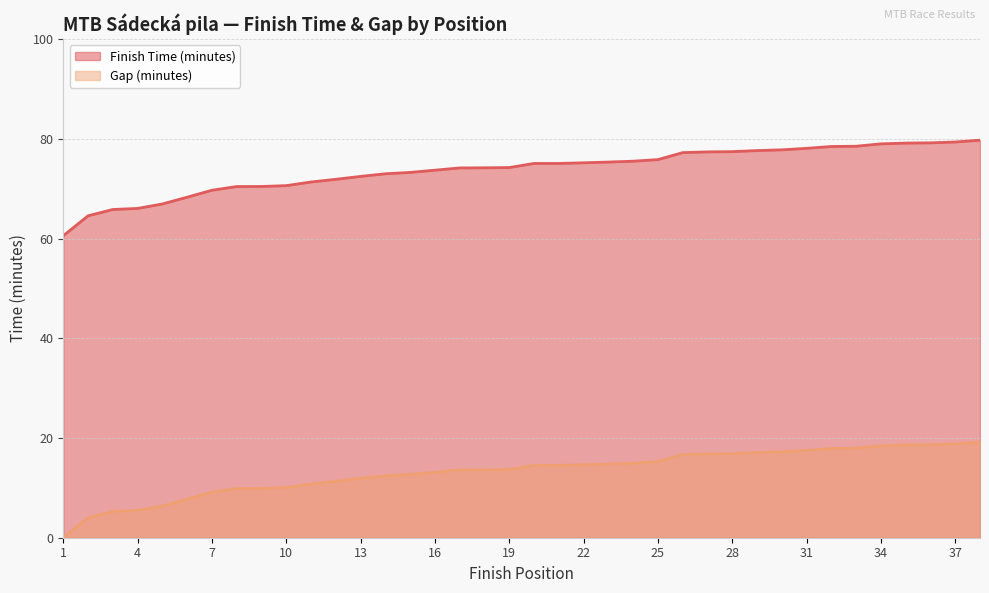

The Gap (minutes) series shows 4.9 at 37. True or false?

False